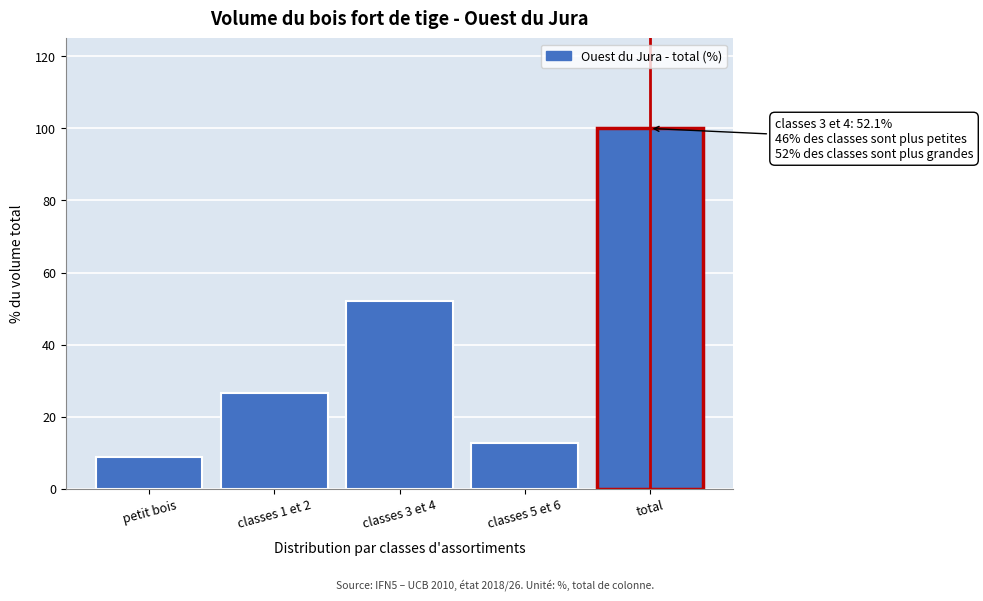

Reading right to left, list all the values displayed in this chart.

100.0	12.7	52.1	26.5	8.7